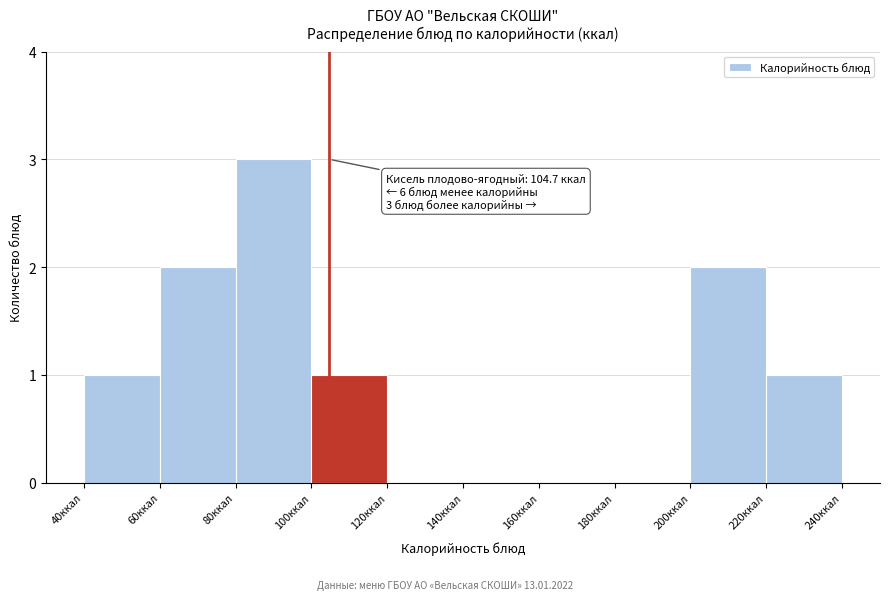

Which range on the x-axis has the tallest bar?

80 to 100